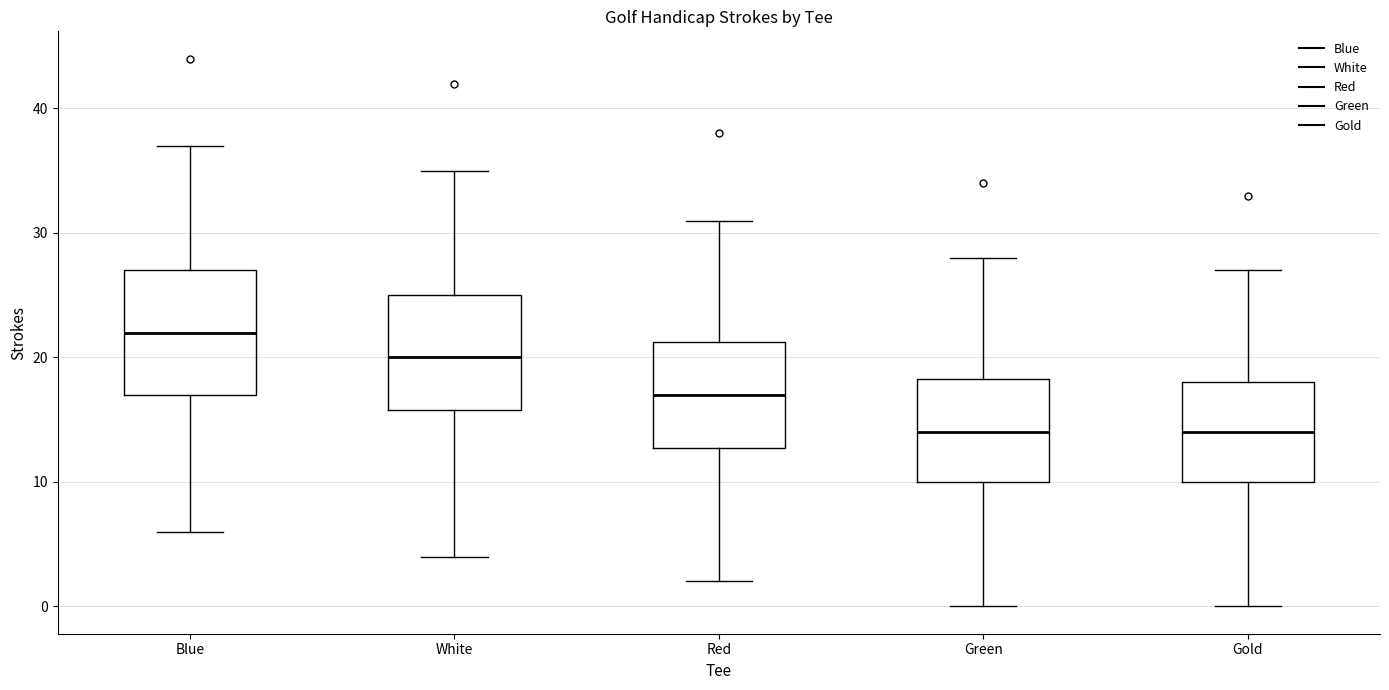

Where is the lower edge of the box for Blue on the y-axis? The values are not printed on the chart, so give them approximately, as read against the axis.

17